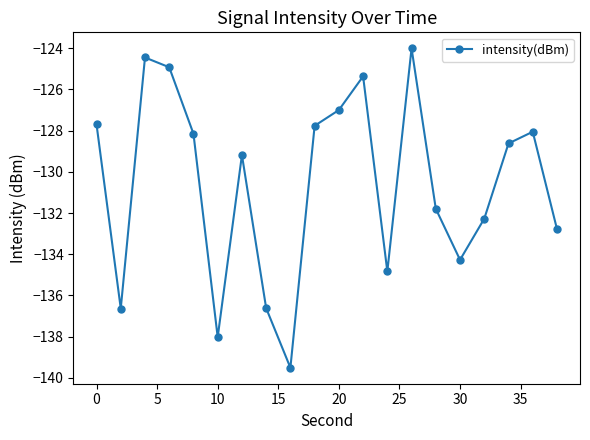

What is the difference between the second highest and minimum values?

15.1